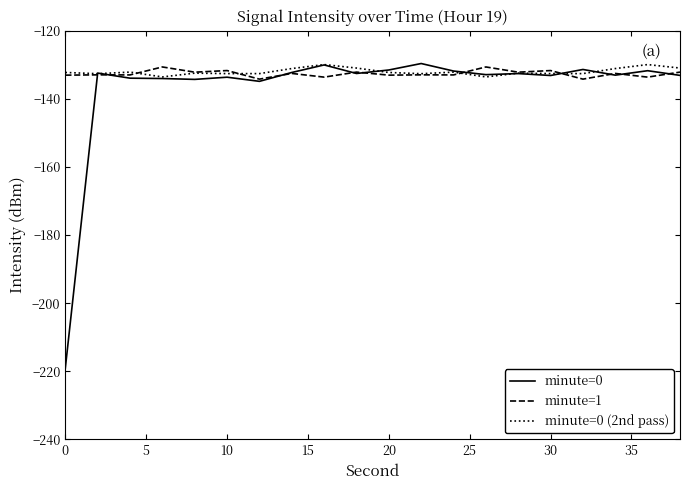

How many lines are shown in the chart?

3